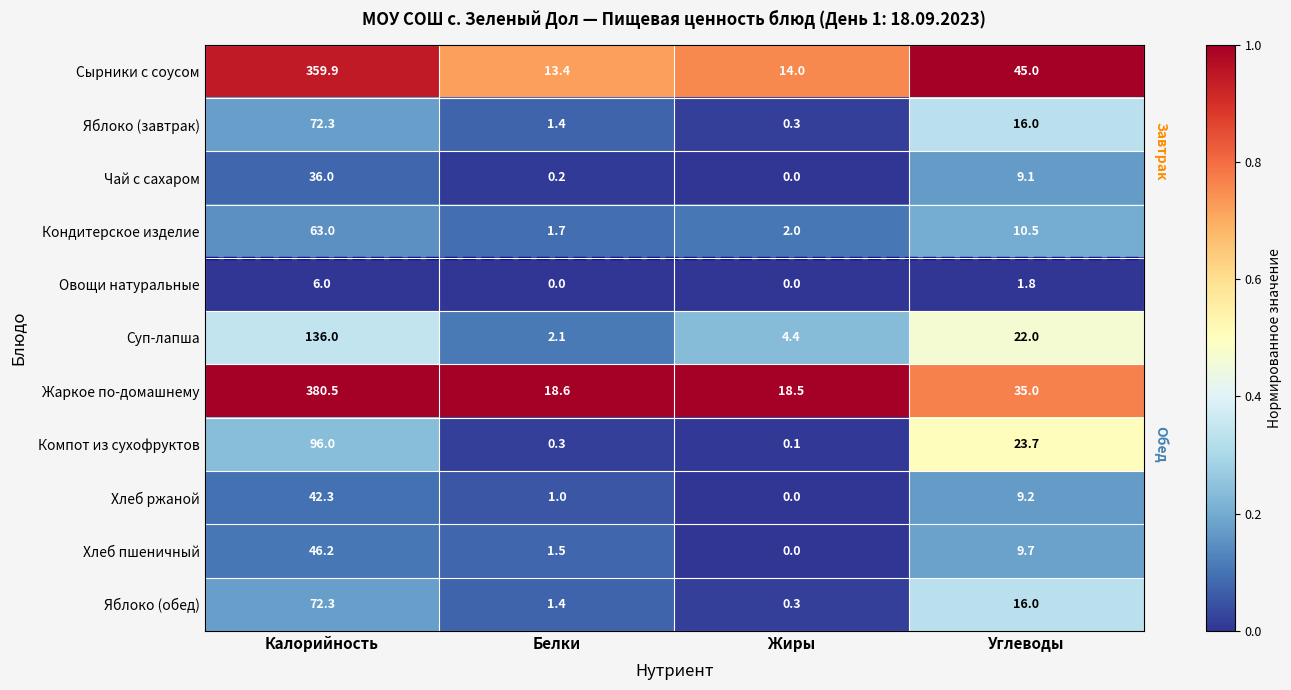

What is the sum of the Яблоко (обед) values at Жиры and Углеводы?

16.3